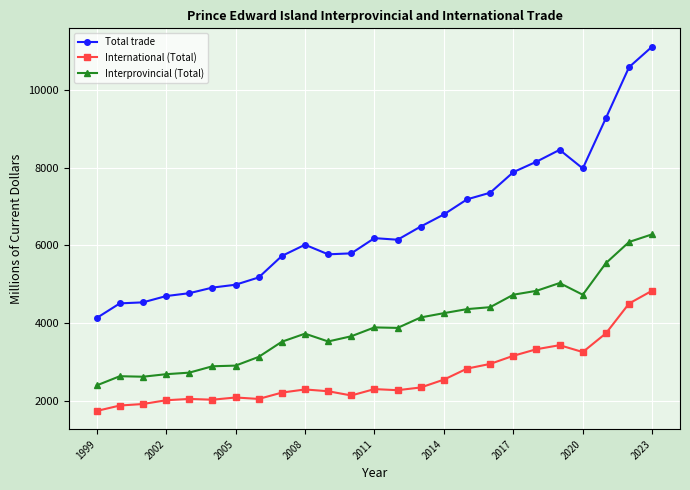

What is the average value of the International (Total) series?

2643